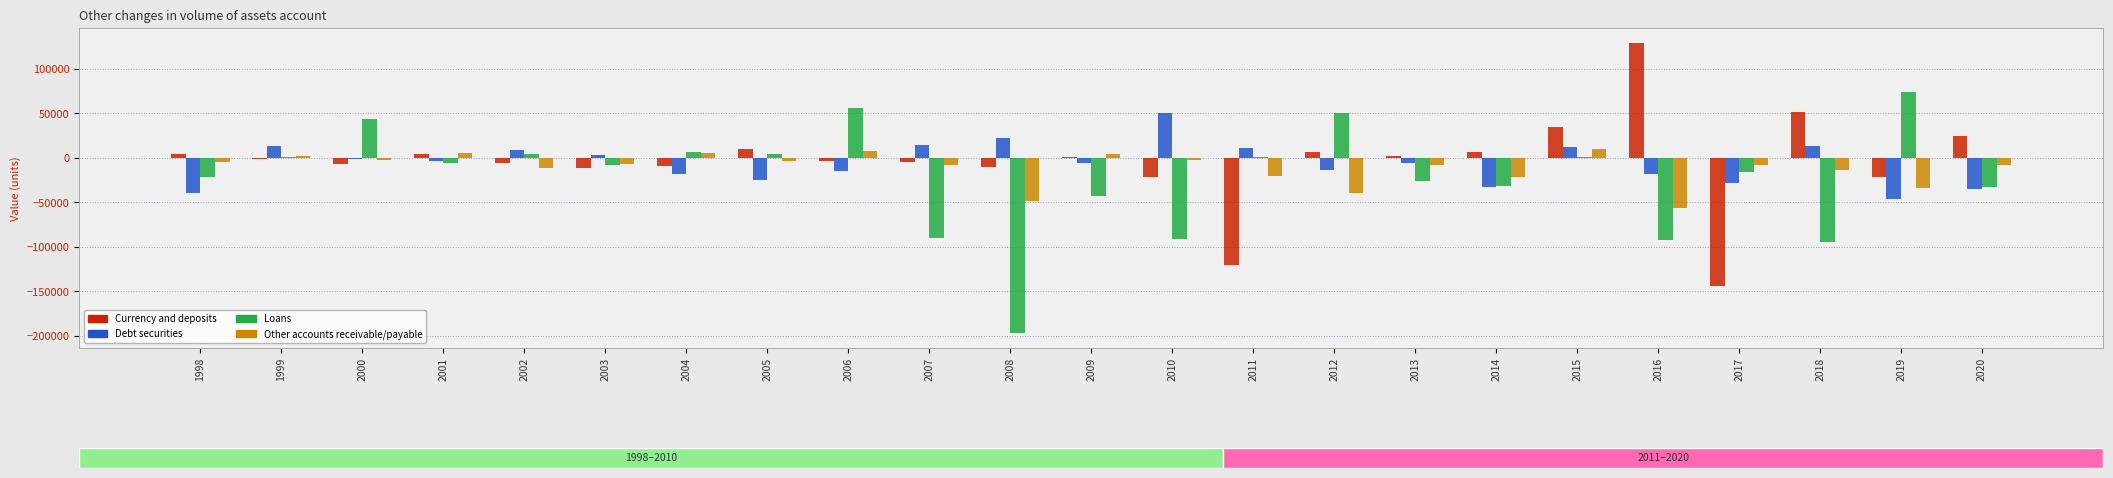

Is it true that Loans equals 3718 at 2002?

True